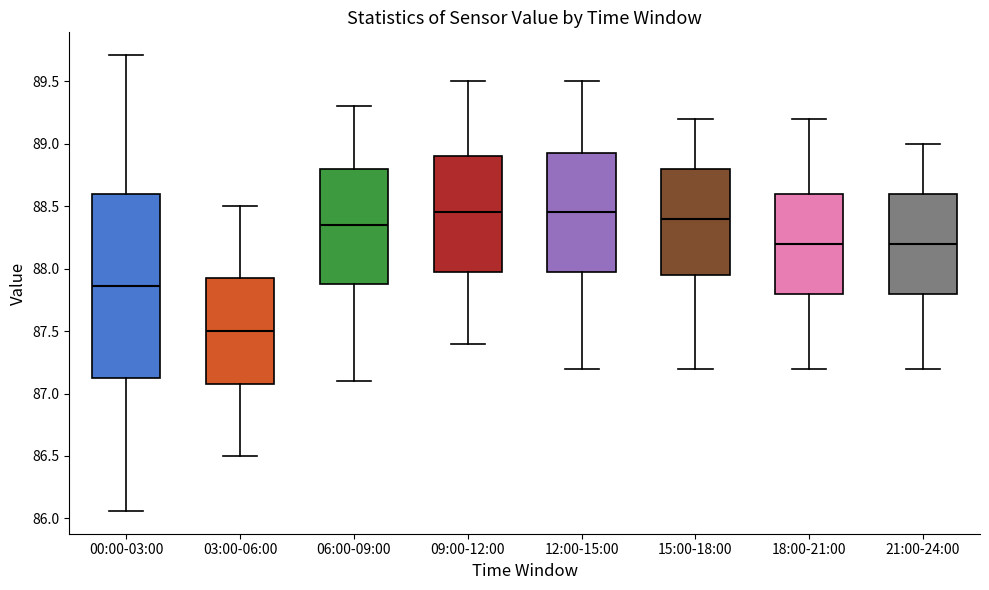

Comparing the boxes themselves (not the whiskers), which one is the tallest?

00:00-03:00